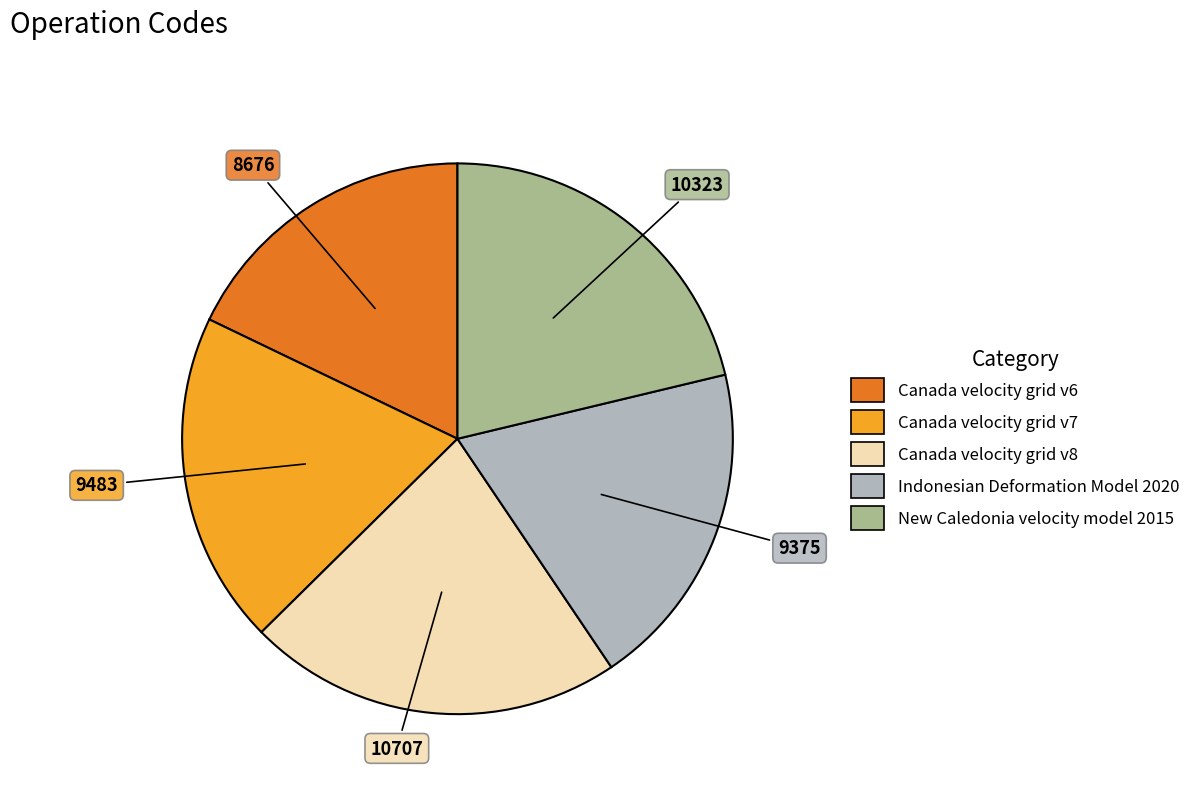

Which category has the biggest portion of the pie?

Canada velocity grid v8